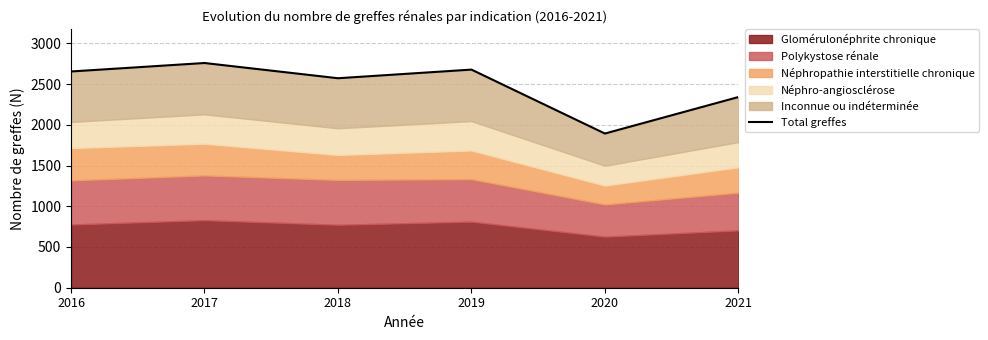

What is the value of the 3rd point from the left?

2572